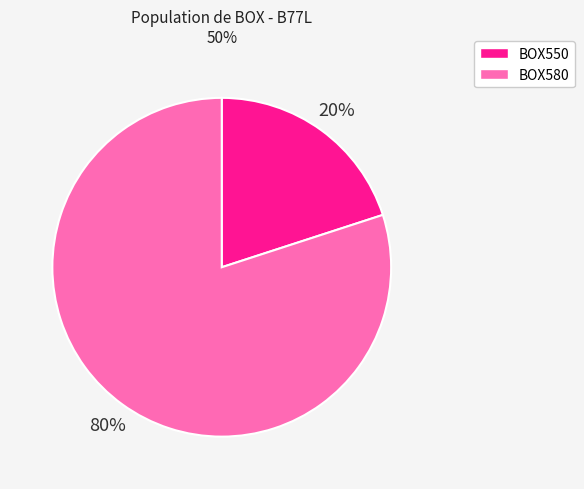

Does any single category account for the majority?

Yes